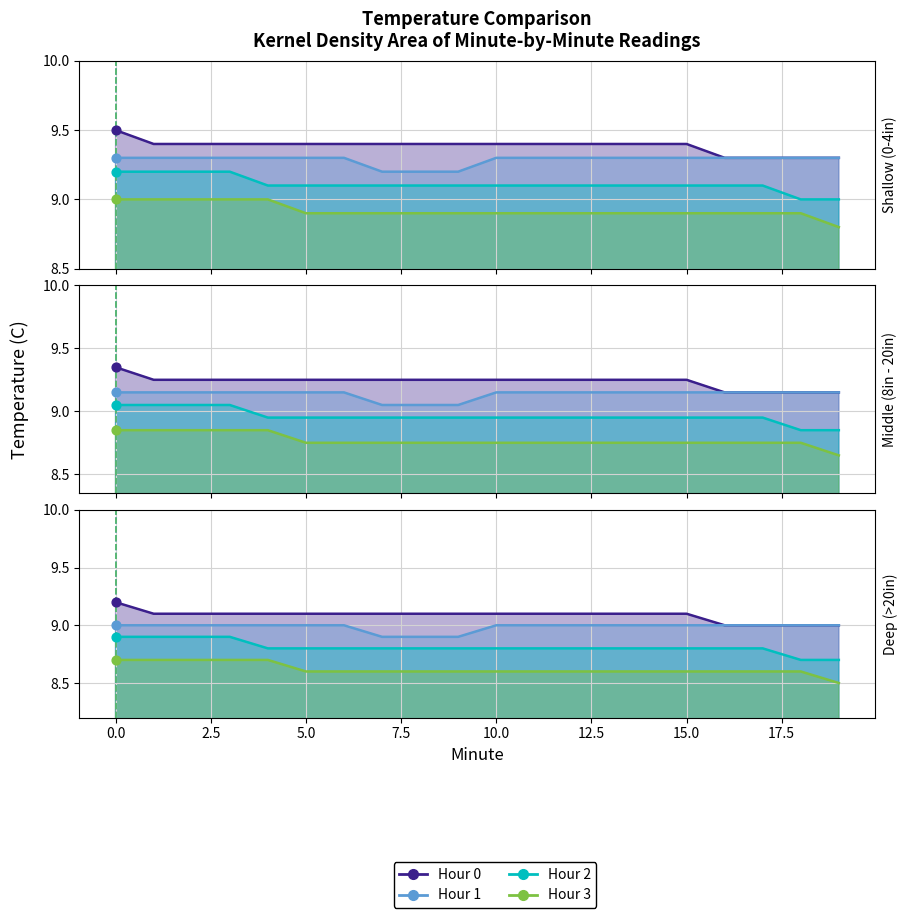

What are all the series names shown in the legend?

Hour 0, Hour 1, Hour 2, Hour 3